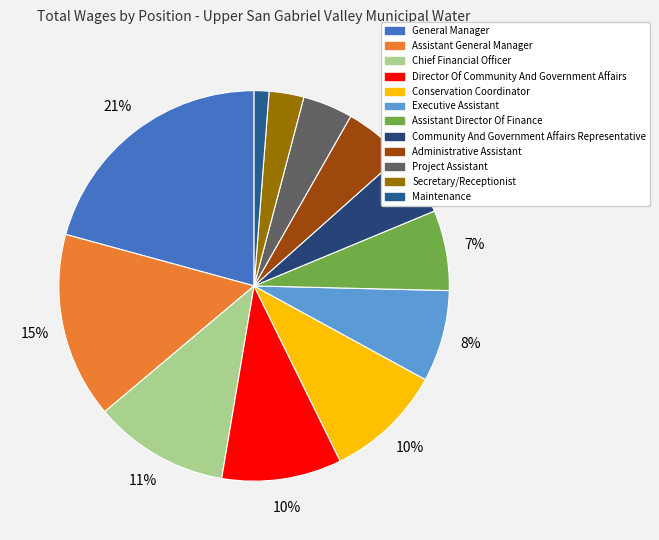

Is it true that Assistant General Manager is 24% of the pie?

False